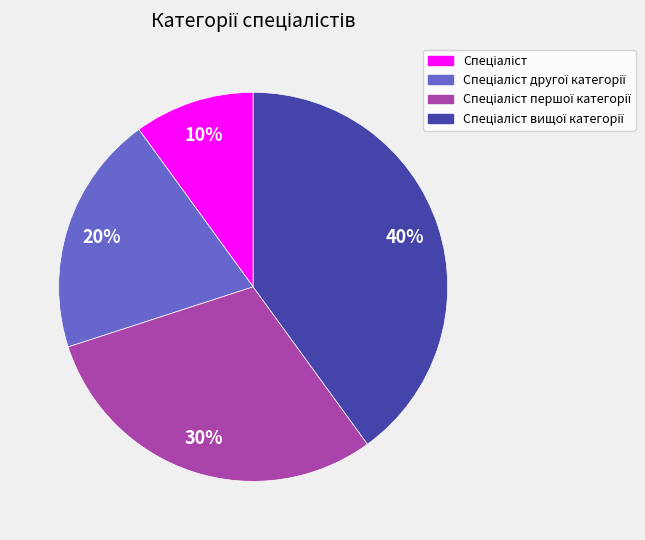

Does any single category account for the majority?

No